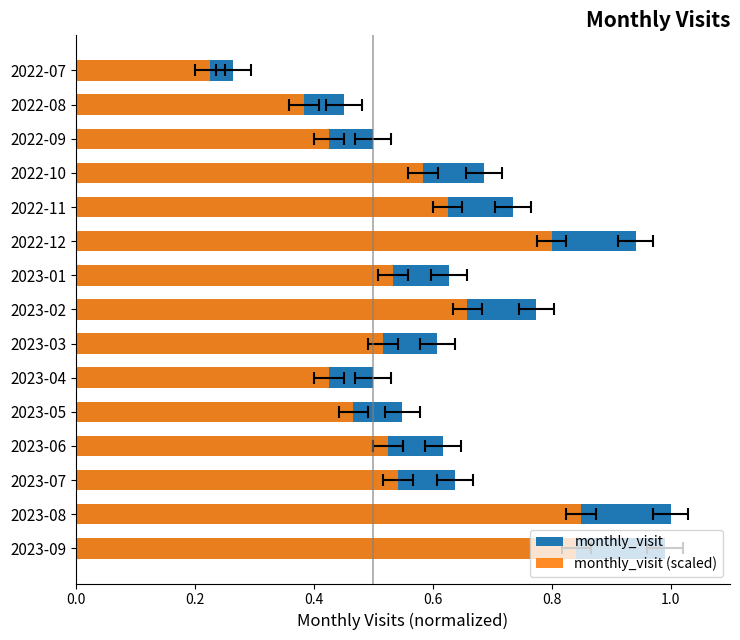

Which series has the largest total across all categories?

monthly_visit